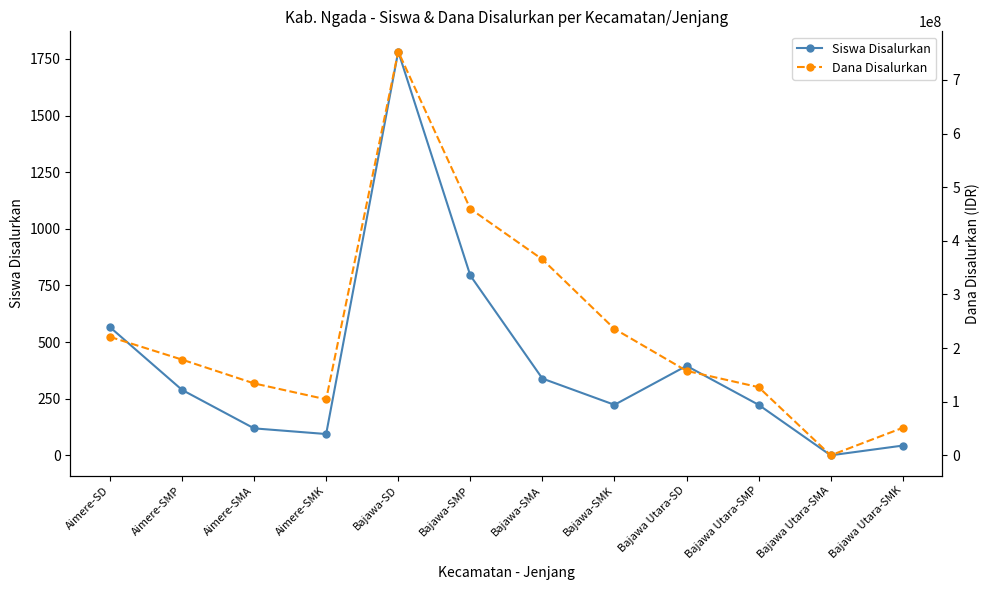

Between Aimere-SMP and Bajawa Utara-SD, which is larger?

Bajawa Utara-SD